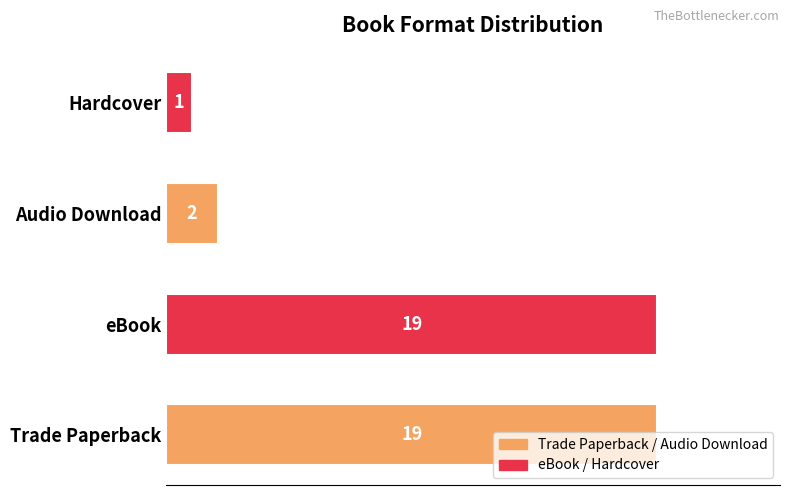

What is the sum of all values?

41